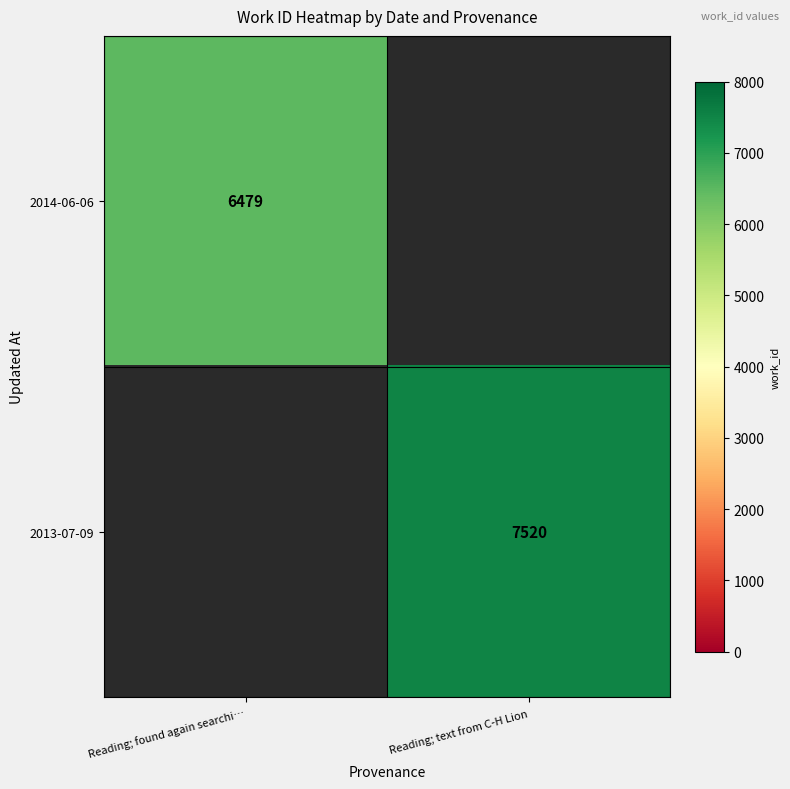

Is it true that 2013-07-09 equals 7520 at Reading; text from C-H Lion?

True